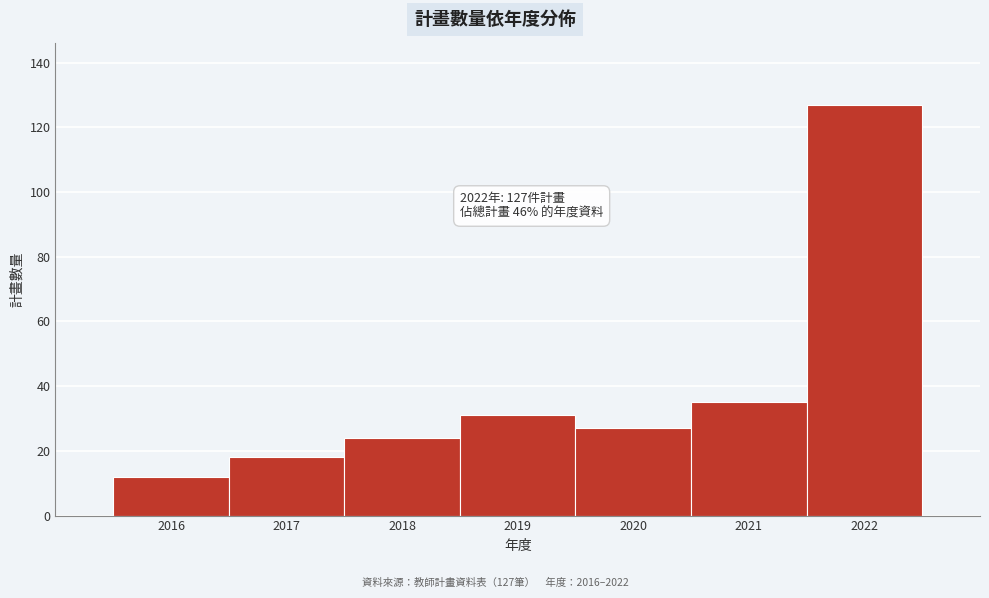

Which range on the x-axis has the tallest bar?

2021.5 to 2022.5